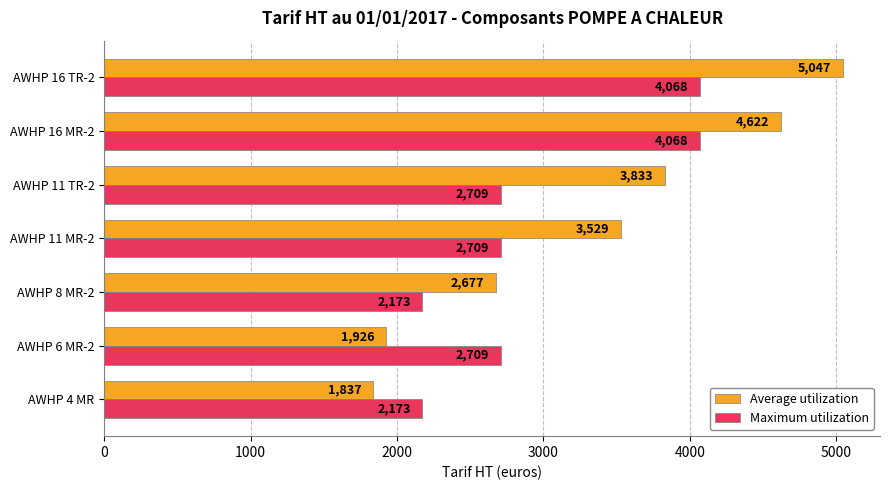

What is the difference between the highest and lowest values at AWHP 16 MR-2?

554